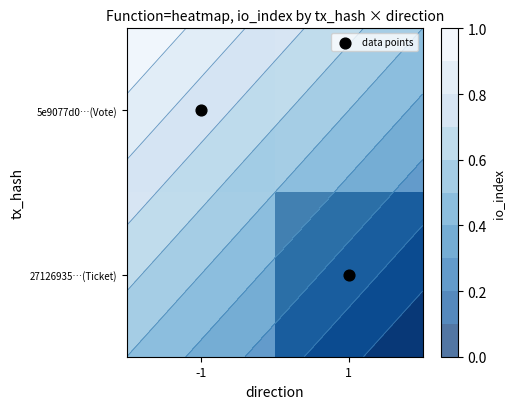

True or false: data points has a value of 1.3 at 1.

False